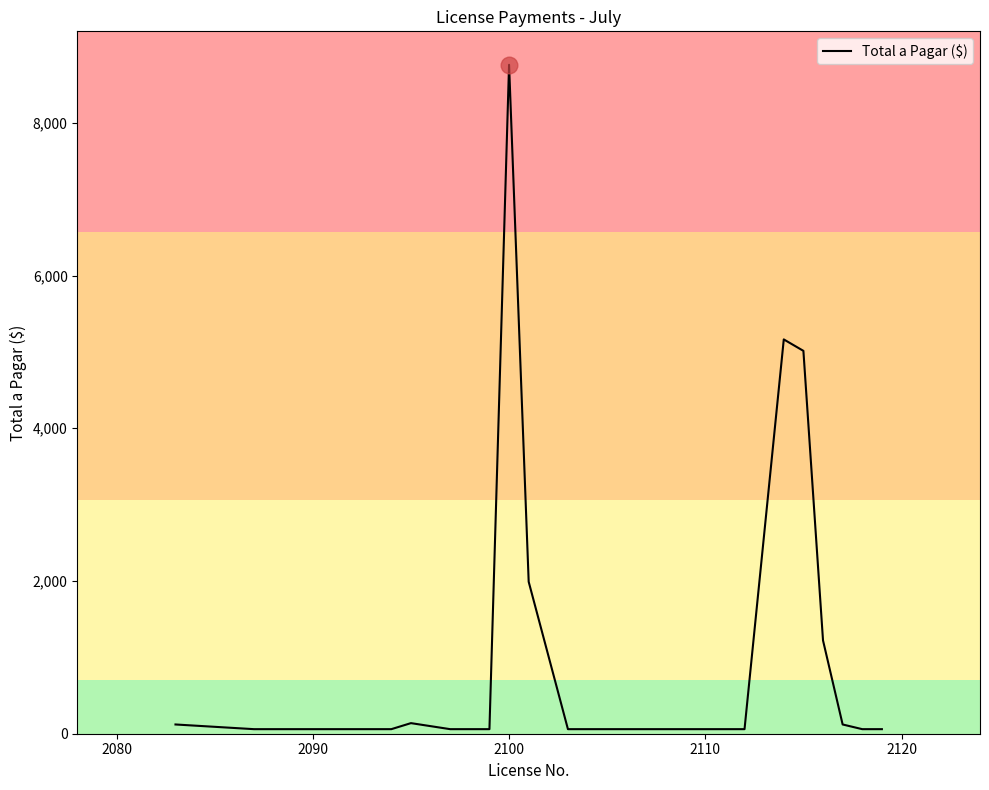

What is the greatest value displayed?

8759.2